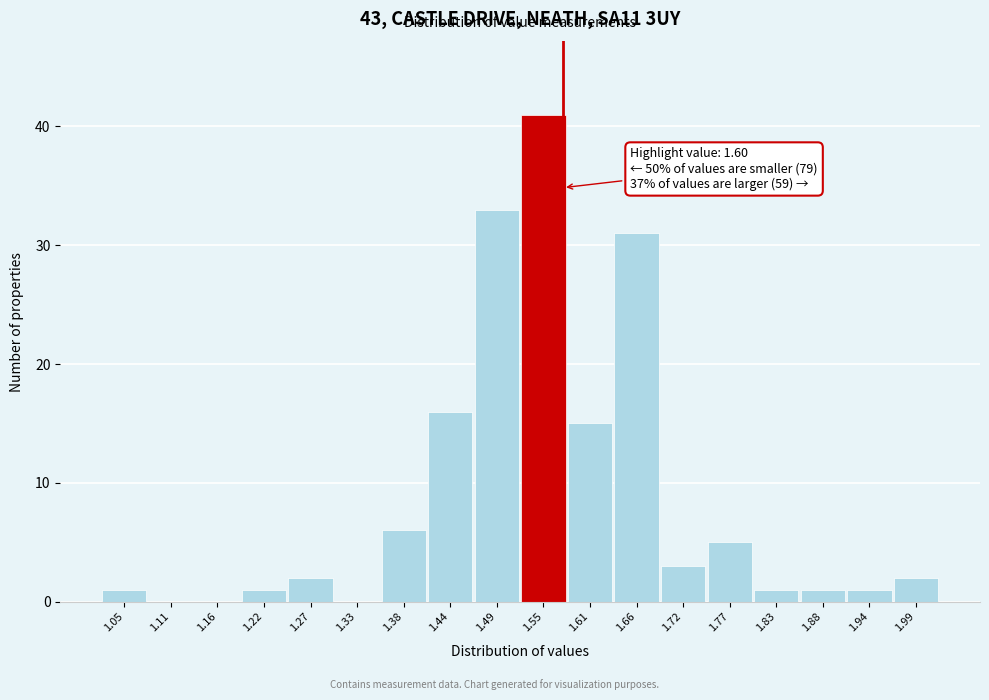

Reading right to left, transcribe all the data shown in this chart.

1.99=2	1.94=1	1.88=1	1.83=1	1.77=5	1.72=3	1.66=31	1.61=15	1.55=41	1.49=33	1.44=16	1.38=6	1.33=0	1.27=2	1.22=1	1.16=0	1.11=0	1.05=1